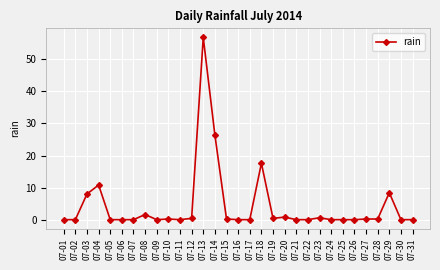

What is the difference between the maximum and minimum values?

56.8